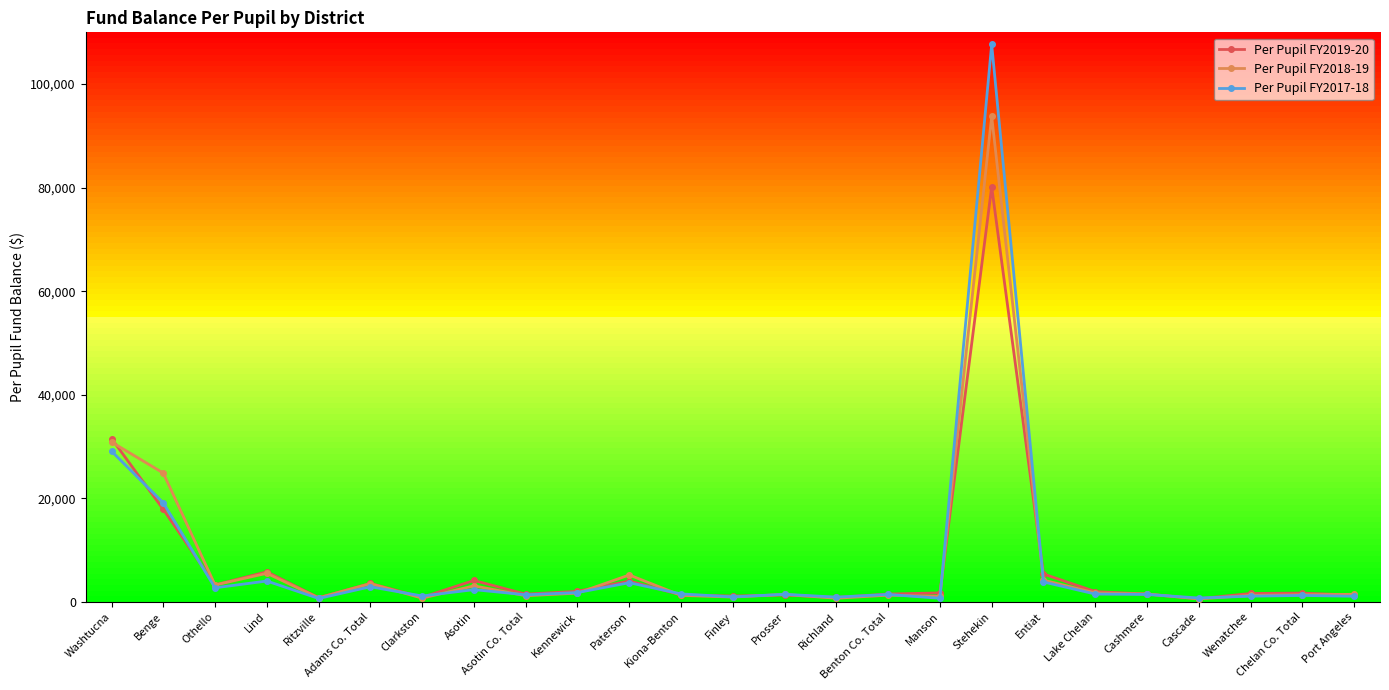

Read the Per Pupil FY2018-19 value at Prosser.

1411.4